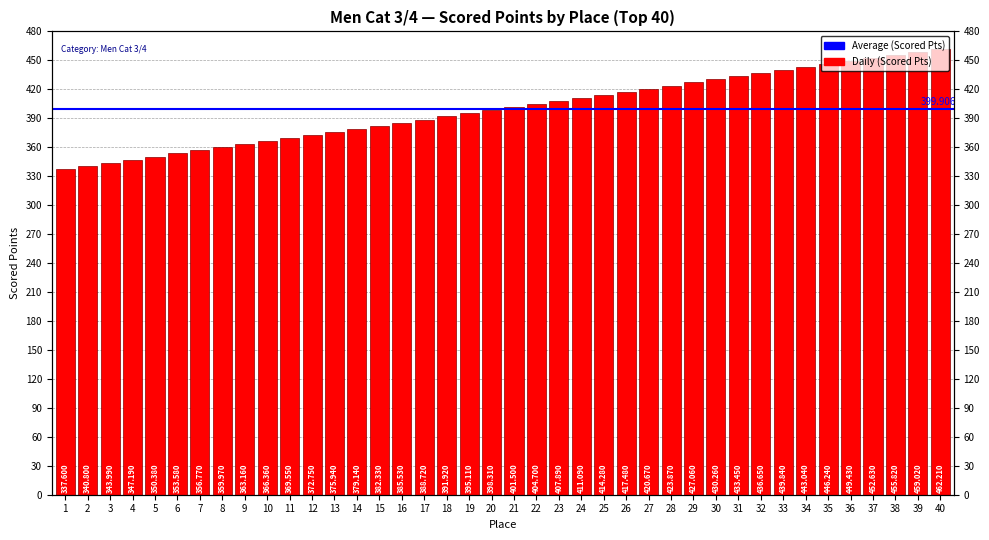

Which has a higher value, 37 or 27?

37